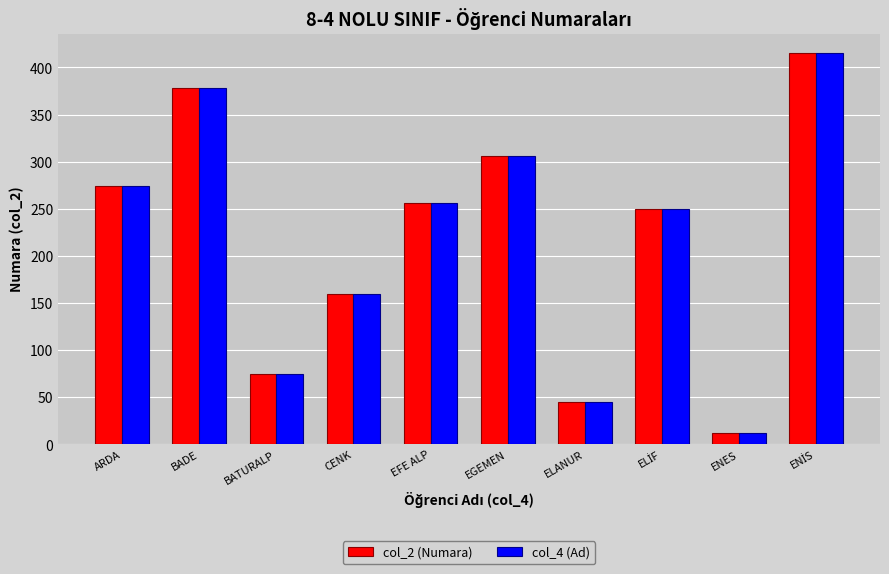

What is the difference between the maximum and second lowest values in the col_2 (Numara) series?

370